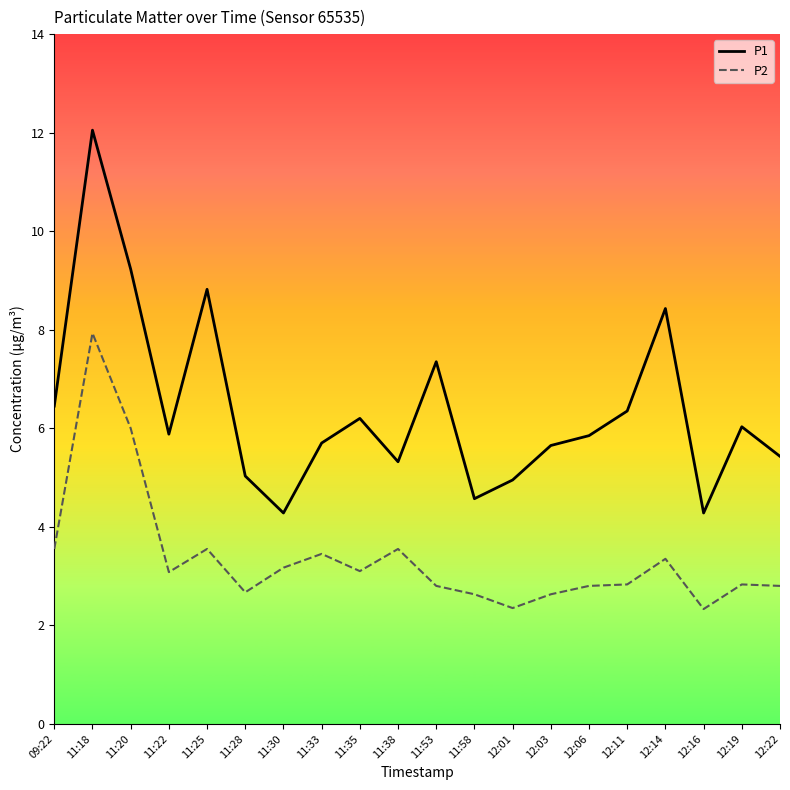

What is the difference between the highest and lowest values at 12:01?

2.6